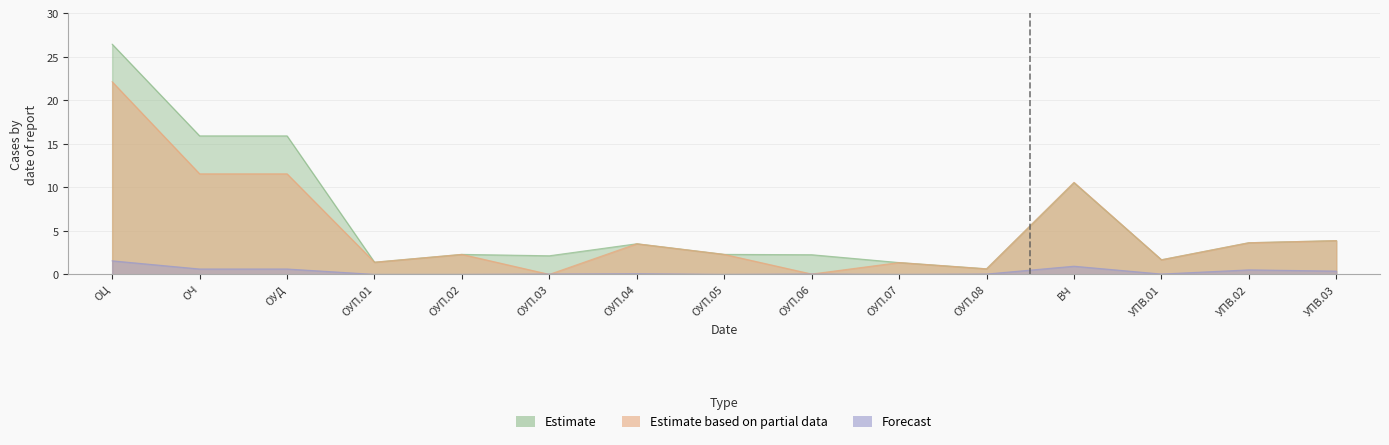

How many categories are shown in the chart?

15